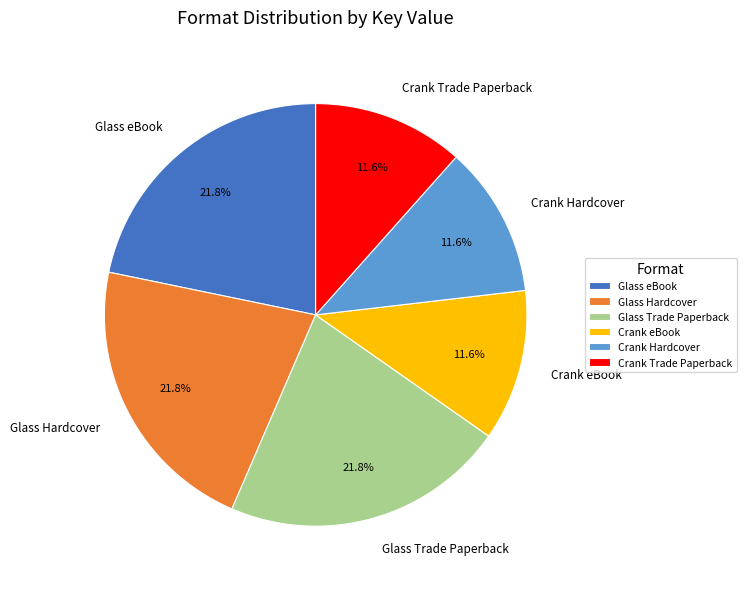

To the nearest percent, what percentage of the pie is Crank eBook?

12%